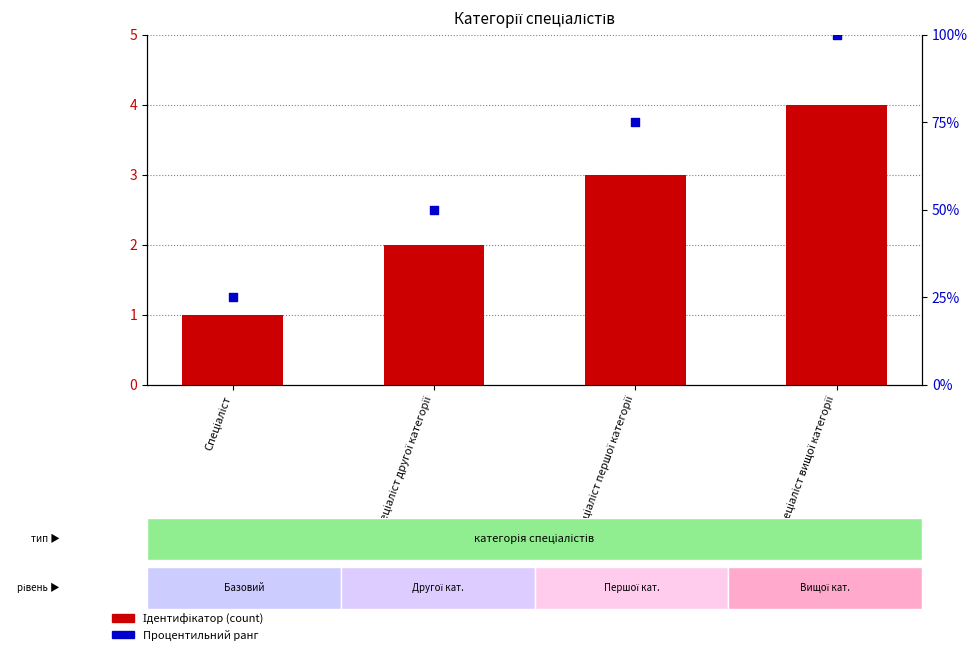

At how many categories does at least one series exceed 26?

3